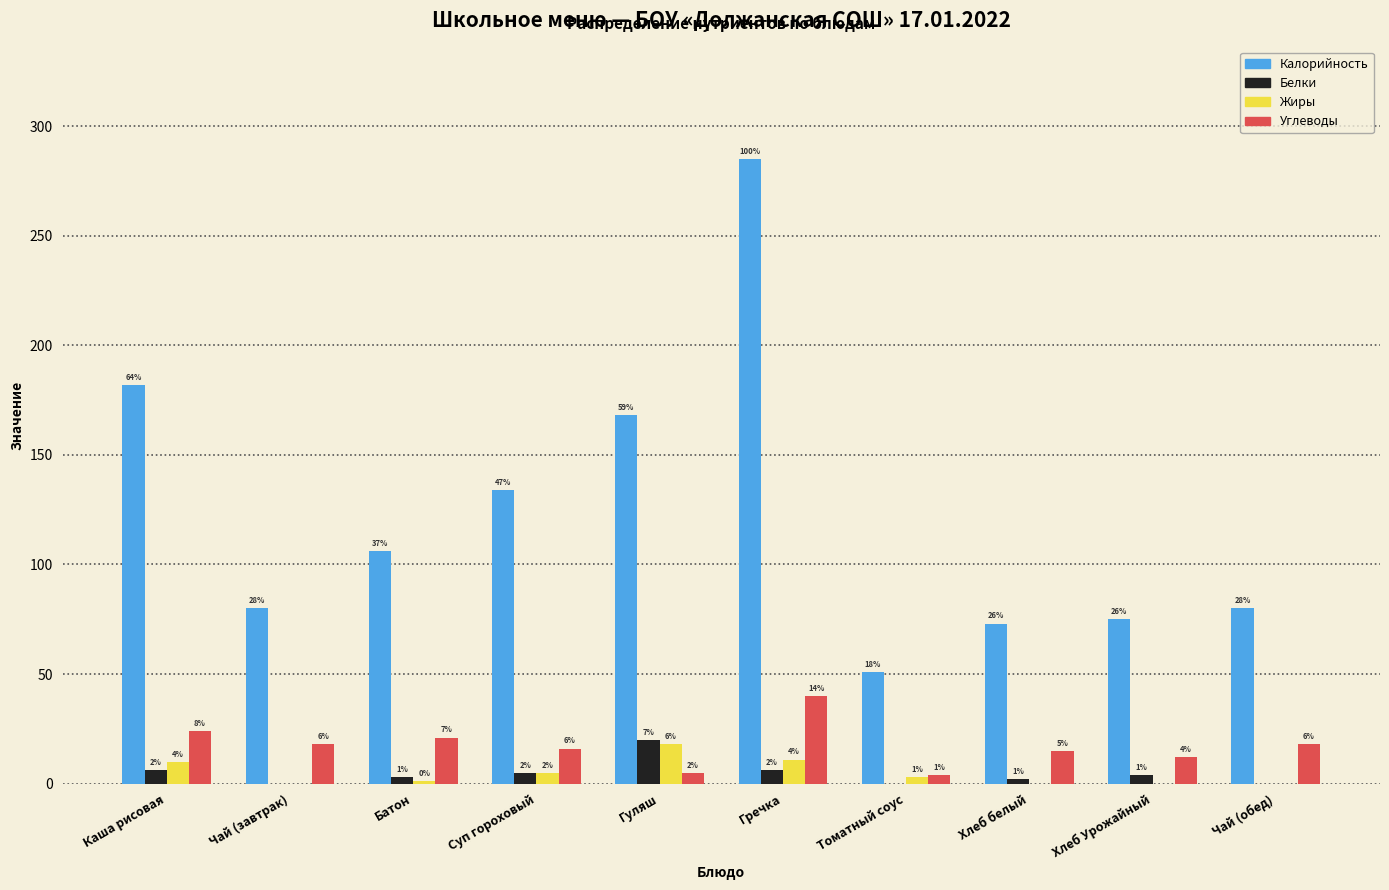

Reading left to right, what are all the values shown in this chart?

Калорийность: Каша рисовая=182	Чай (завтрак)=80	Батон=106	Суп гороховый=134	Гуляш=168	Гречка=285	Томатный соус=51	Хлеб белый=73	Хлеб Урожайный=75	Чай (обед)=80
Белки: Каша рисовая=6	Чай (завтрак)=0	Батон=3	Суп гороховый=5	Гуляш=20	Гречка=6	Томатный соус=0	Хлеб белый=2	Хлеб Урожайный=4	Чай (обед)=0
Жиры: Каша рисовая=10	Чай (завтрак)=0	Батон=1	Суп гороховый=5	Гуляш=18	Гречка=11	Томатный соус=3	Хлеб белый=0	Хлеб Урожайный=0	Чай (обед)=0
Углеводы: Каша рисовая=24	Чай (завтрак)=18	Батон=21	Суп гороховый=16	Гуляш=5	Гречка=40	Томатный соус=4	Хлеб белый=15	Хлеб Урожайный=12	Чай (обед)=18